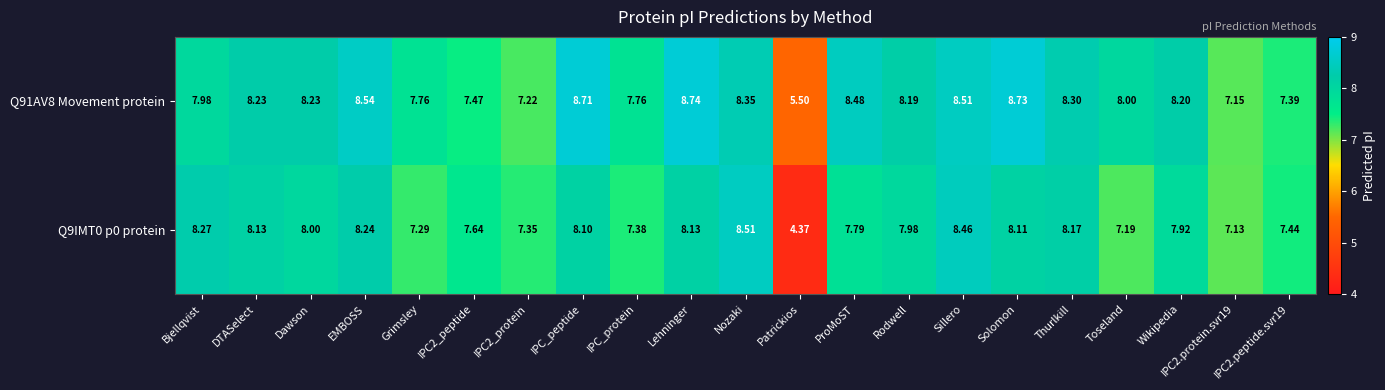

At which label does Q91AV8 Movement protein reach its peak?

Lehninger